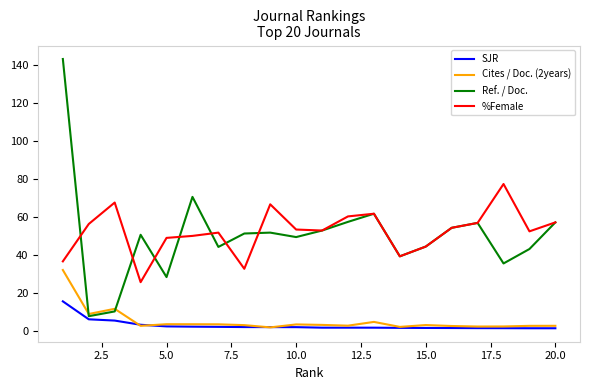

Does the chart display data point markers on the line(s)?

No